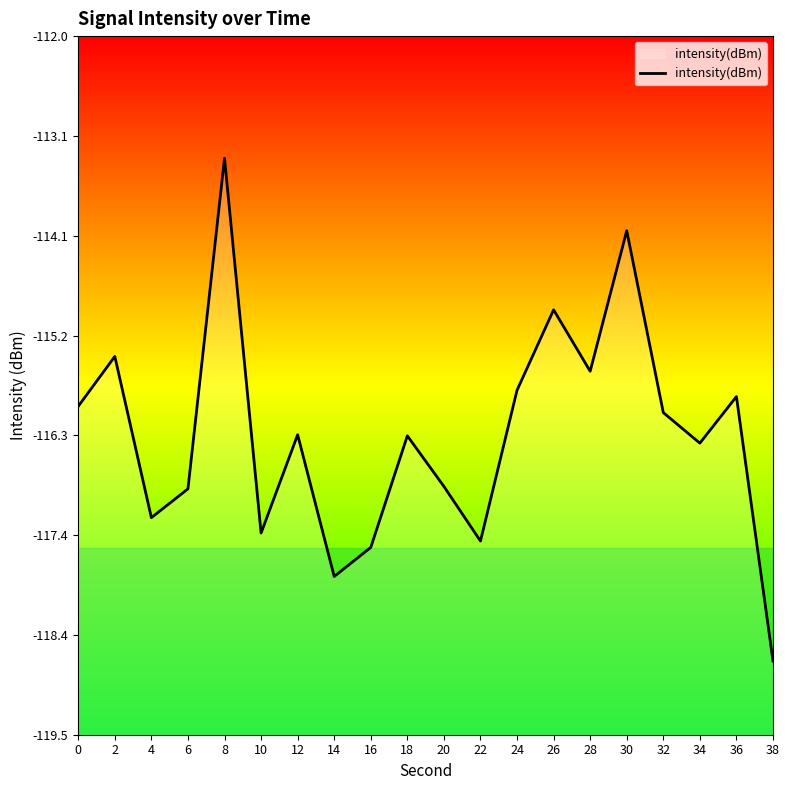

Reading left to right, transcribe all the data shown in this chart.

0=-116.0	2=-115.4	4=-117.2	6=-116.9	8=-113.3	10=-117.3	12=-116.3	14=-117.8	16=-117.5	18=-116.3	20=-116.8	22=-117.4	24=-115.8	26=-114.9	28=-115.6	30=-114.1	32=-116.0	34=-116.4	36=-115.9	38=-118.7